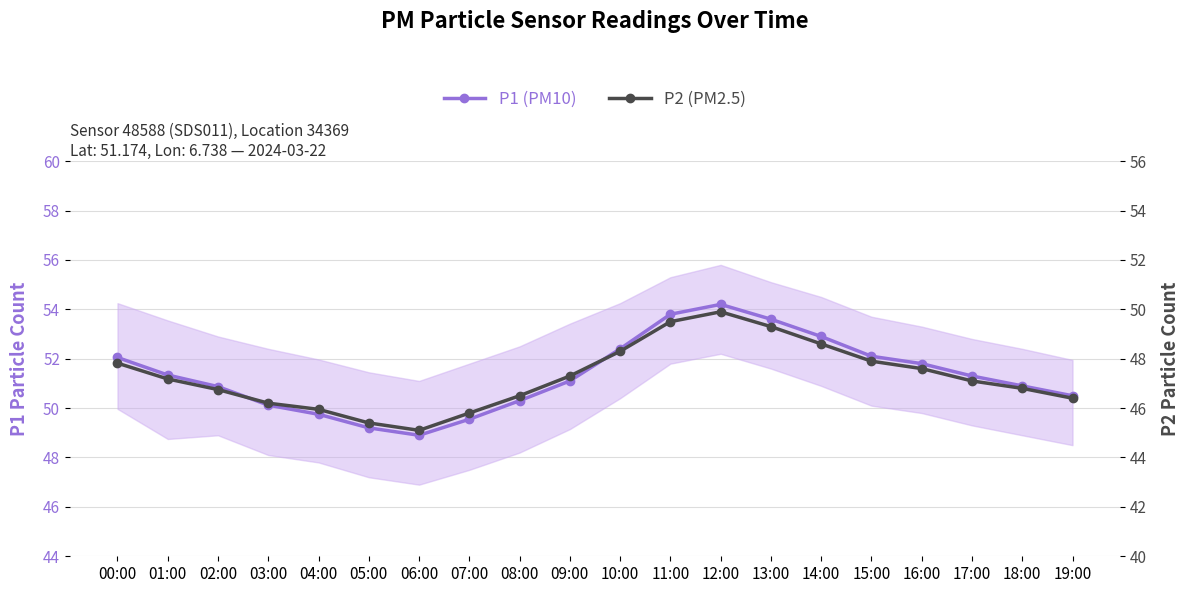

True or false: P1 (PM10) and P2 (PM2.5) intersect in this chart.

False